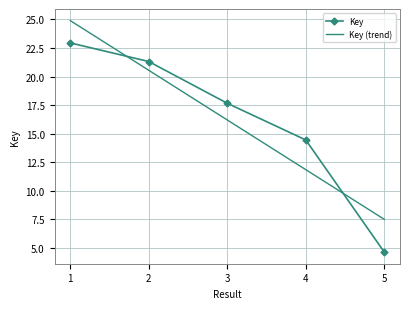

Which label corresponds to the largest value in the chart?

1